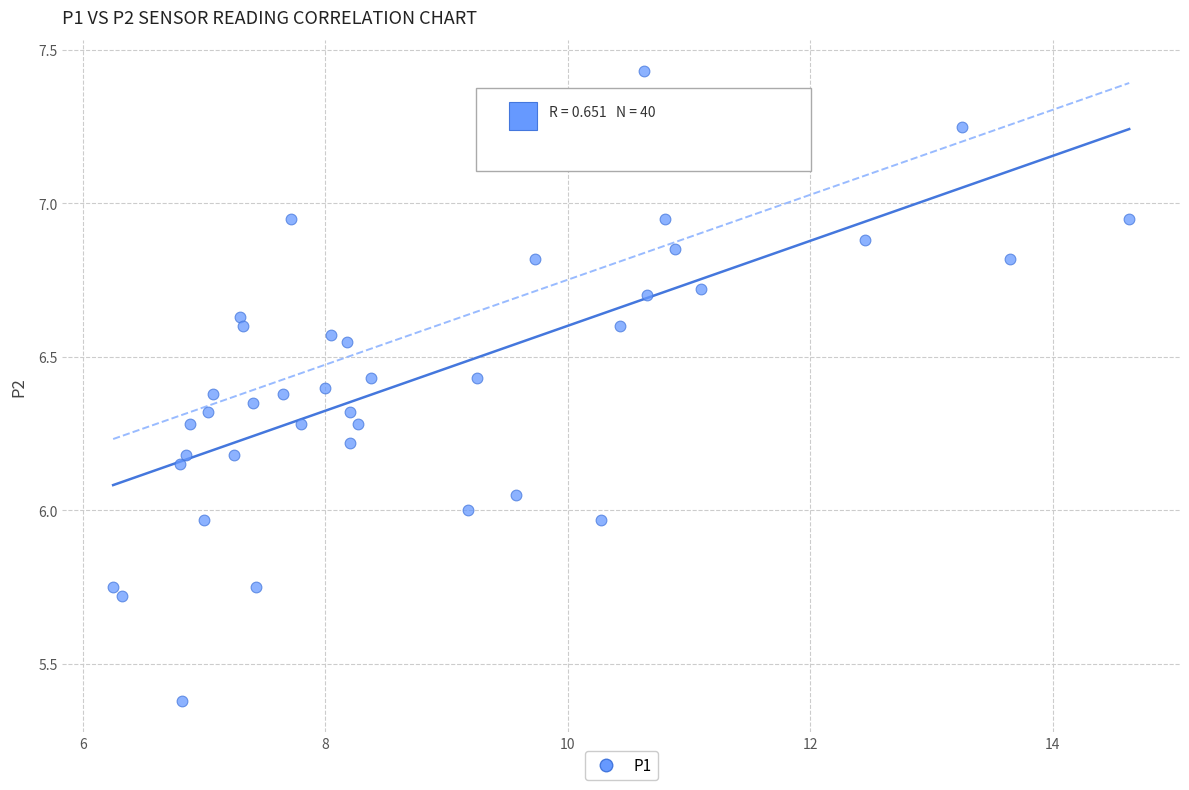

What is the range of X values (max minus min)?

8.4